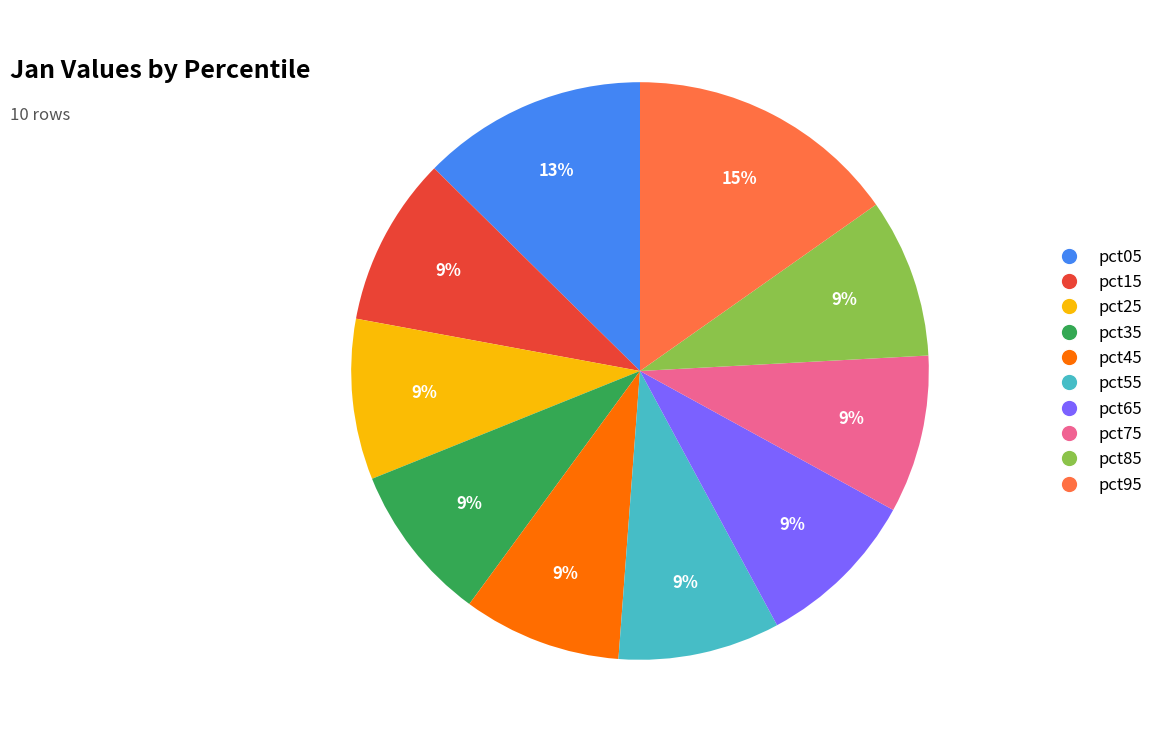

What is the ratio of the value at pct75 to the value at pct05?

0.7